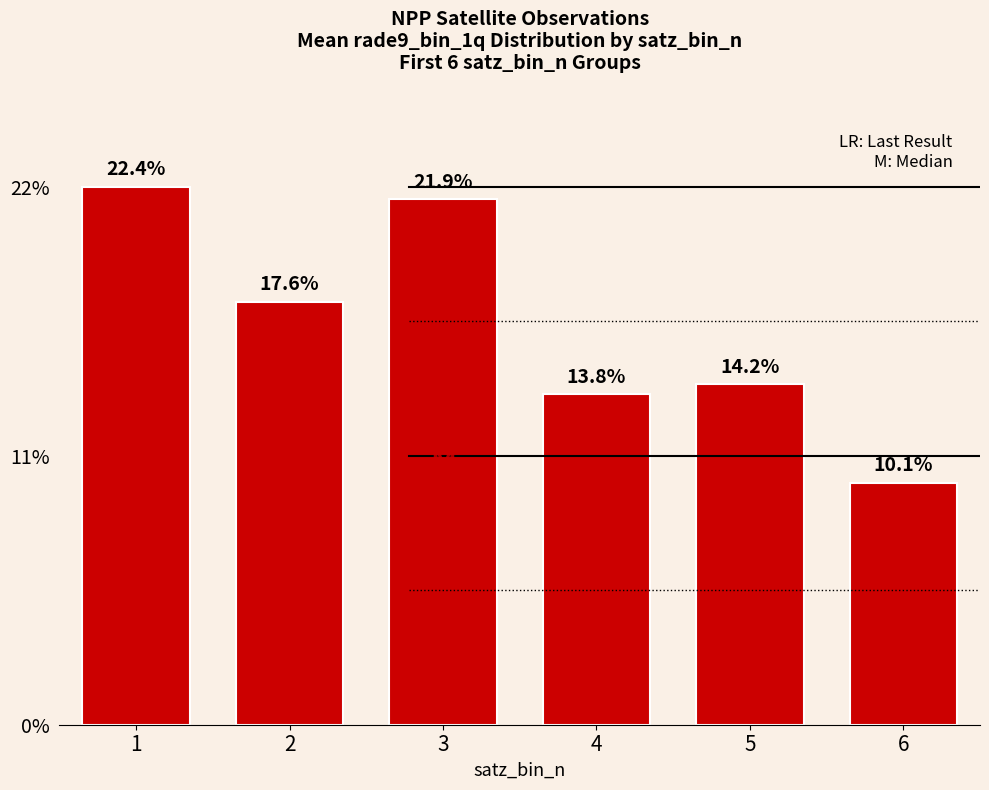

True or false: the data shows 25.0 at 2.

False